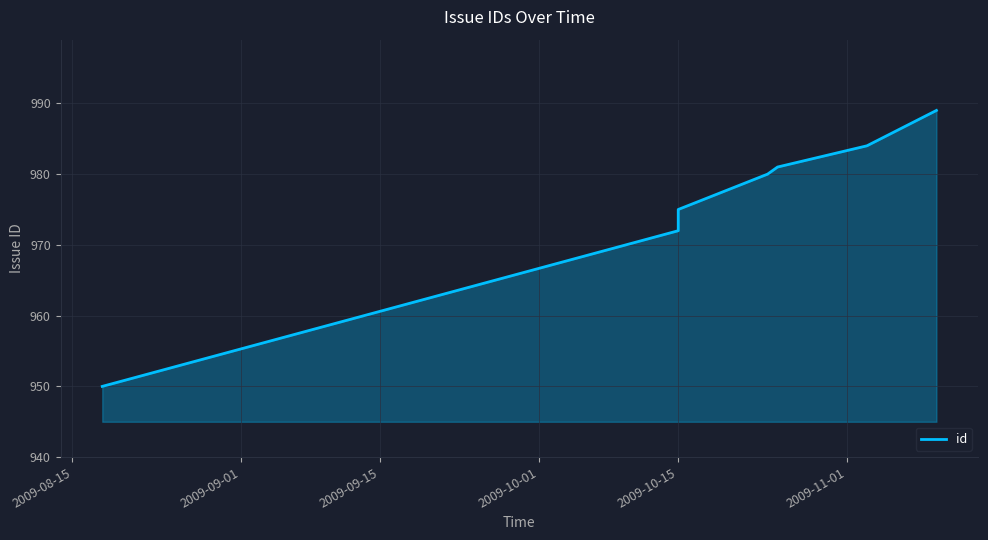

Approximately how many times larger is the value at 2009-10-15 compared to 2009-09-01?

1.0